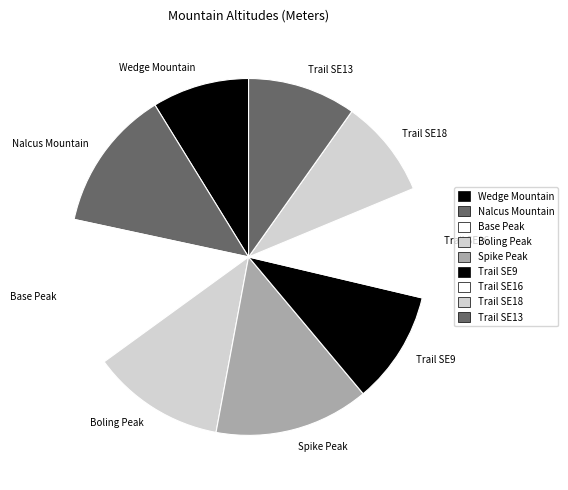

Is the sum of Wedge Mountain and Trail SE16 greater than half?

No